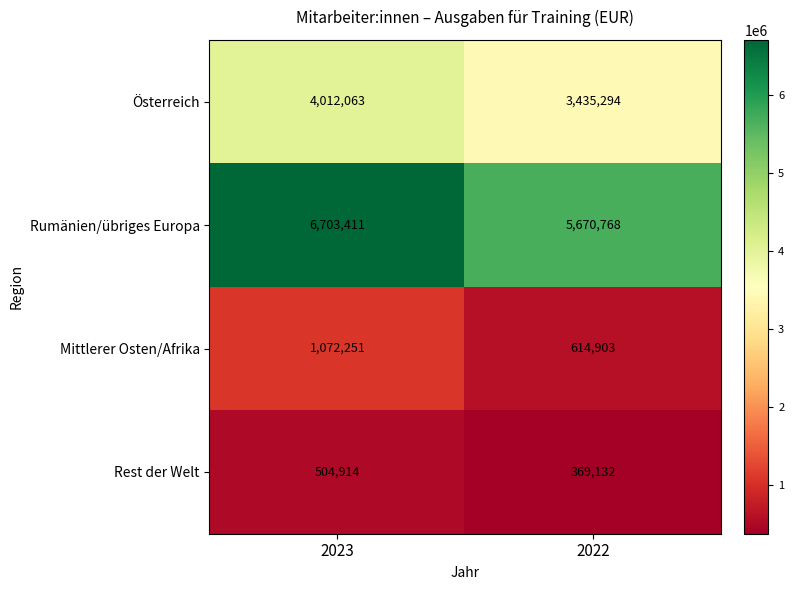

Which series has the widest spread of values?

Rumänien/übriges Europa